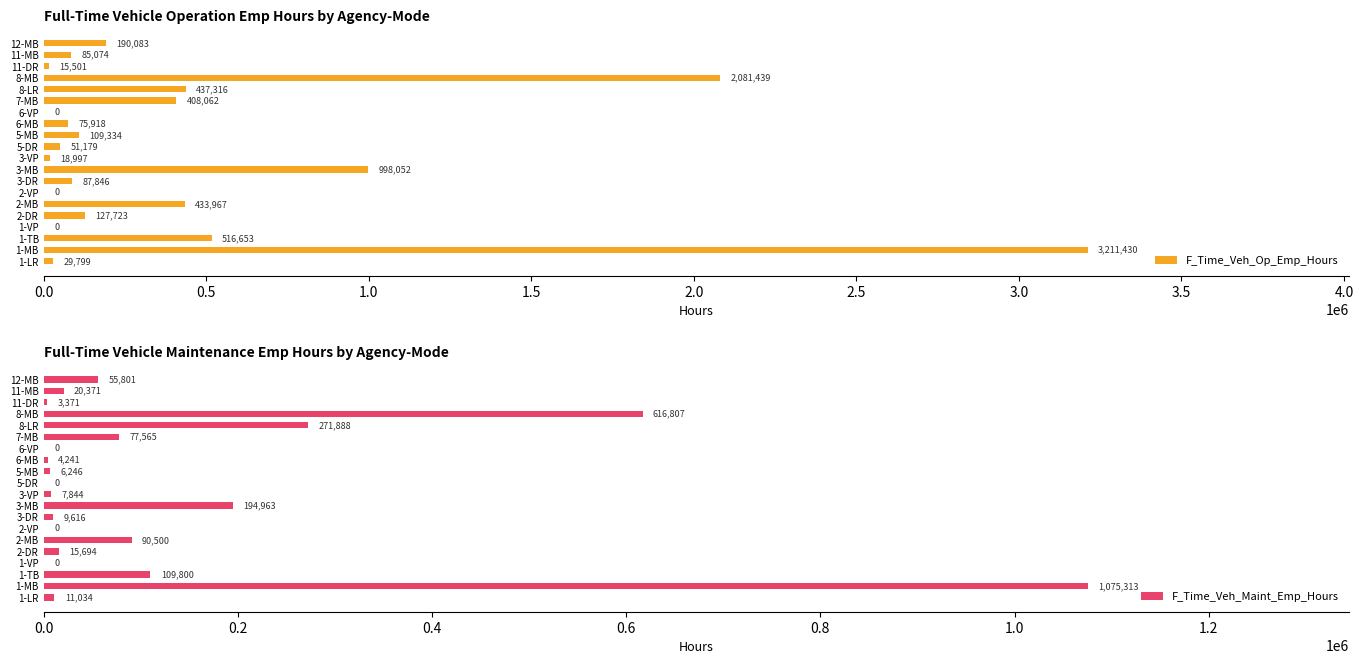

Reading left to right, transcribe all the data shown in this chart.

F_Time_Veh_Op_Emp_Hours: 29799	3211430	516653	0	127723	433967	0	87846	998052	18997	51179	109334	75918	0	408062	437316	2081439	15501	85074	190083
F_Time_Veh_Maint_Emp_Hours: 11034	1075313	109800	0	15694	90500	0	9616	194963	7844	0	6246	4241	0	77565	271888	616807	3371	20371	55801